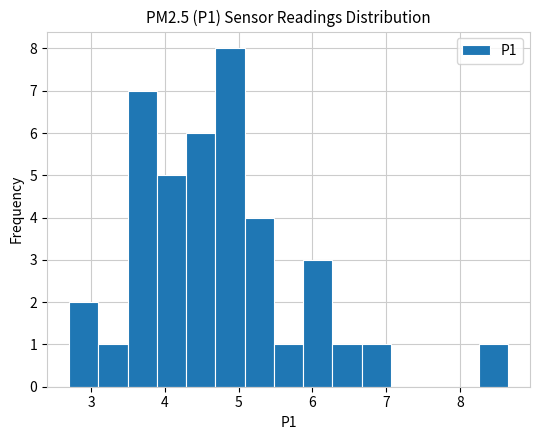

Around what value on the x-axis is the tallest bar? Give the approximate position of its centre, as read against the axis.

4.9